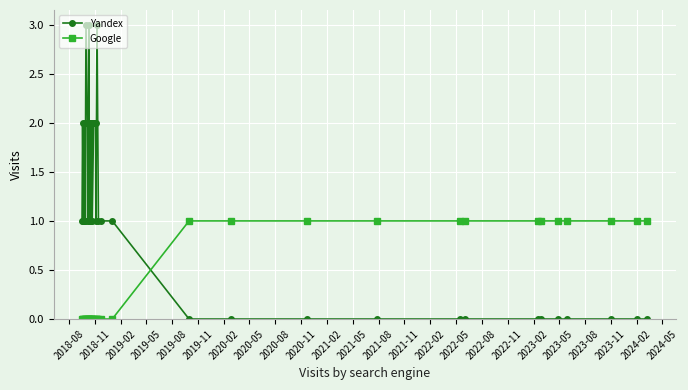

Which series has the largest total across all categories?

Yandex